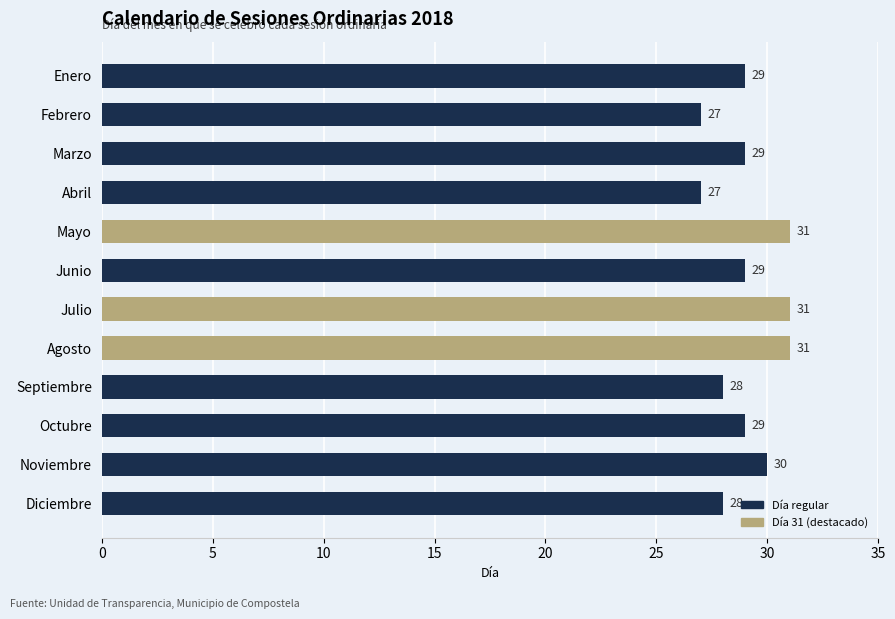

Are the bars grouped side by side (vs. stacked)?

No